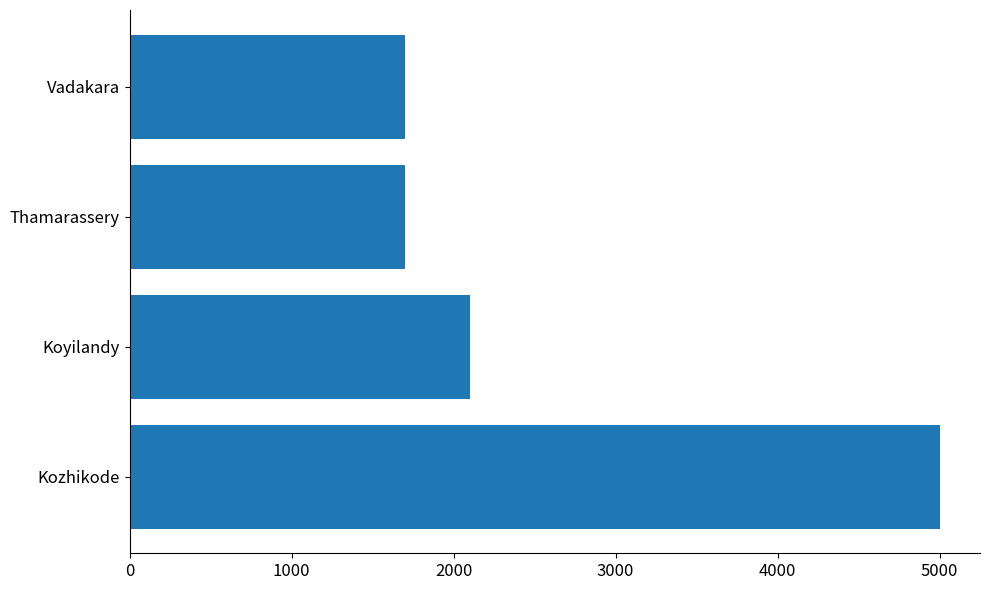

Count the number of categories in the chart.

4